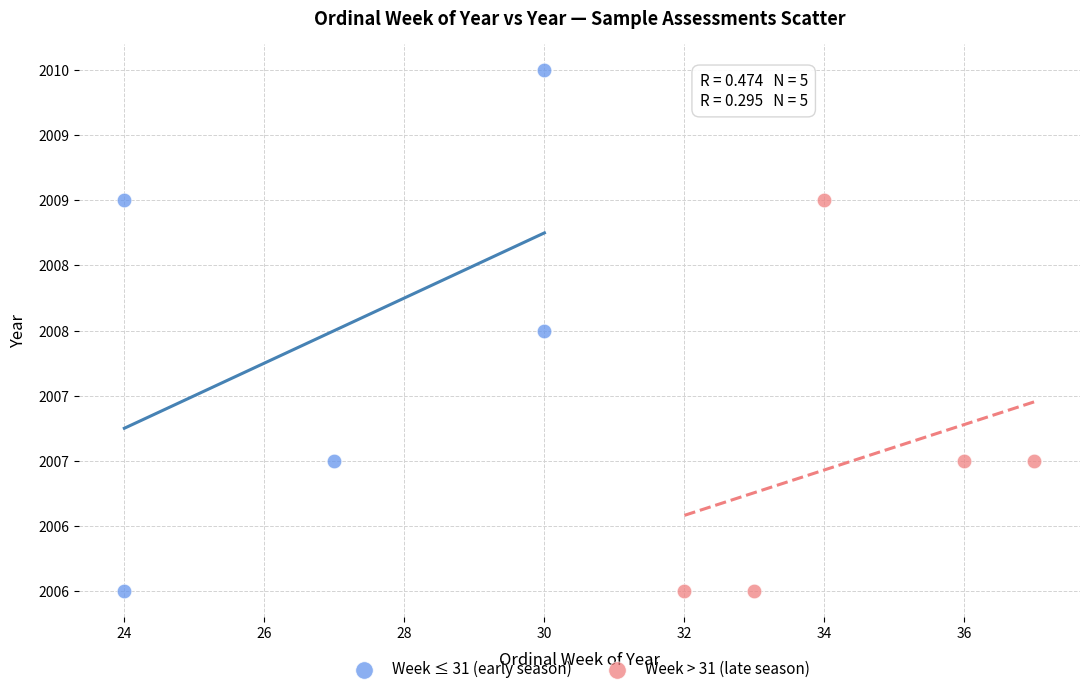

What are all the series names shown in the legend?

Week ≤ 31 (early season), Week > 31 (late season)